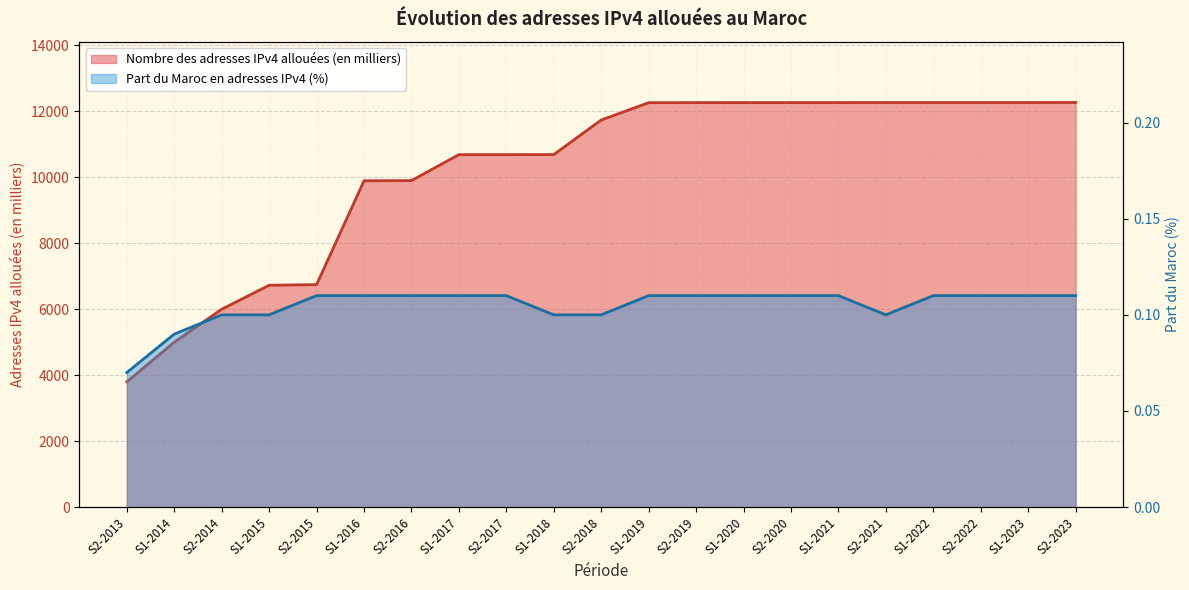

Between S2-2018 and S1-2019, which series saw the biggest shift?

Nombre des adresses IPv4 allouées (en milliers)